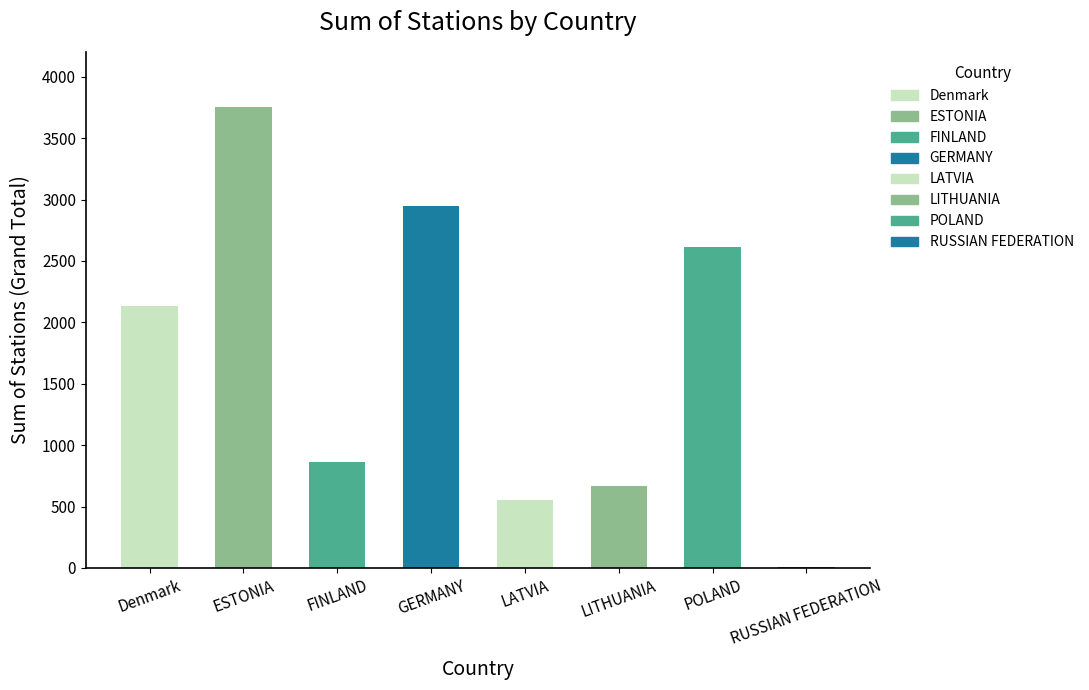

The value at GERMANY is 811. True or false?

False